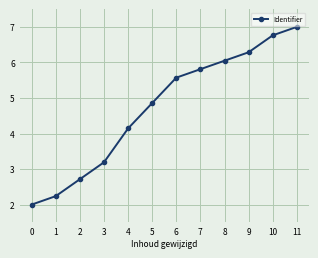

What is the minimum value shown in the chart?

2.0